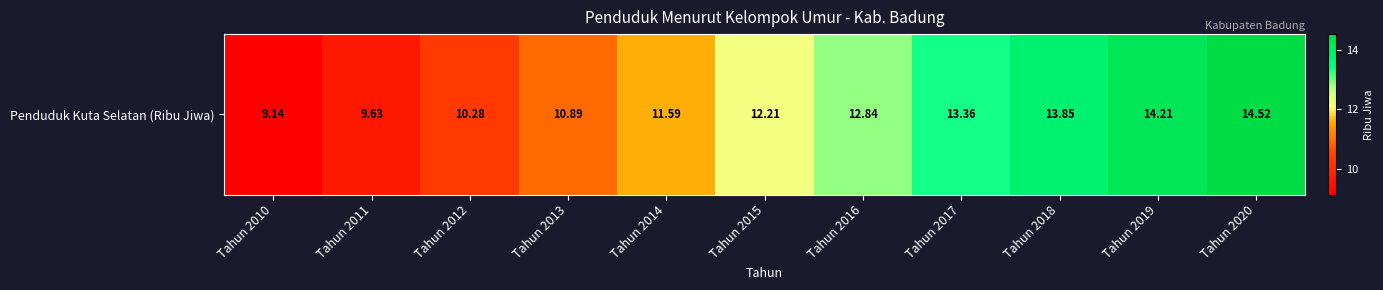

Which label corresponds to the largest value in the chart?

Tahun 2020